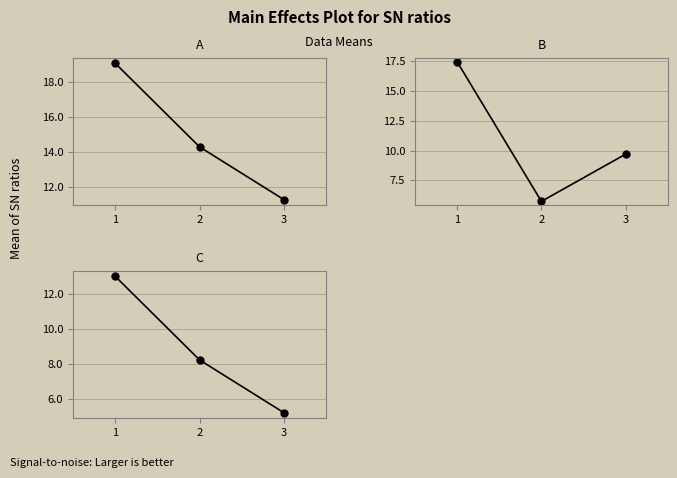

Which category has the highest value in the B series?

1